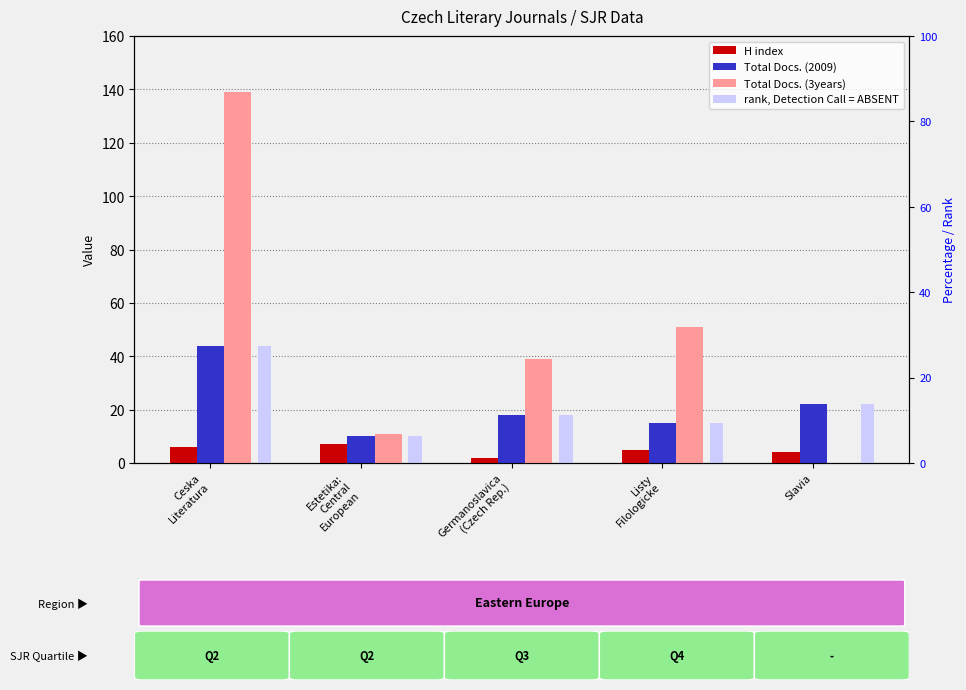

Reading left to right, what are all the values shown in this chart?

H index: 6	7	2	5	4
Total Docs. (2009): 44	10	18	15	22
Total Docs. (3years): 139	11	39	51	0
rank, Detection Call = ABSENT: 44	10	18	15	22